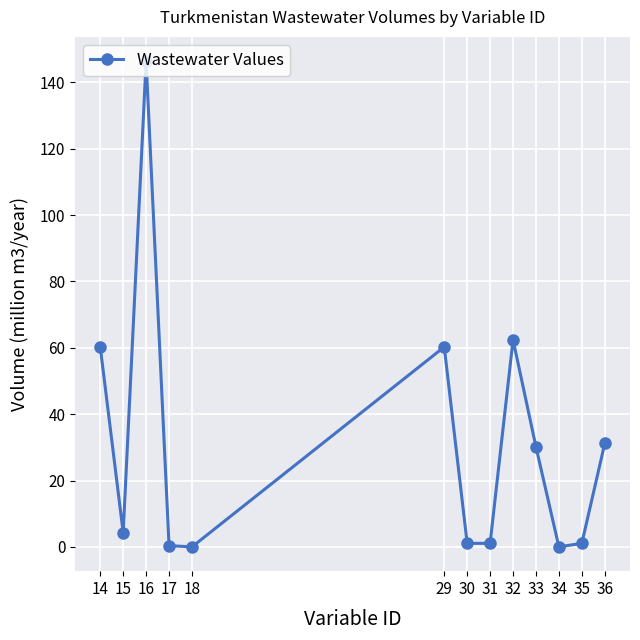

Does the chart have visible grid lines?

Yes